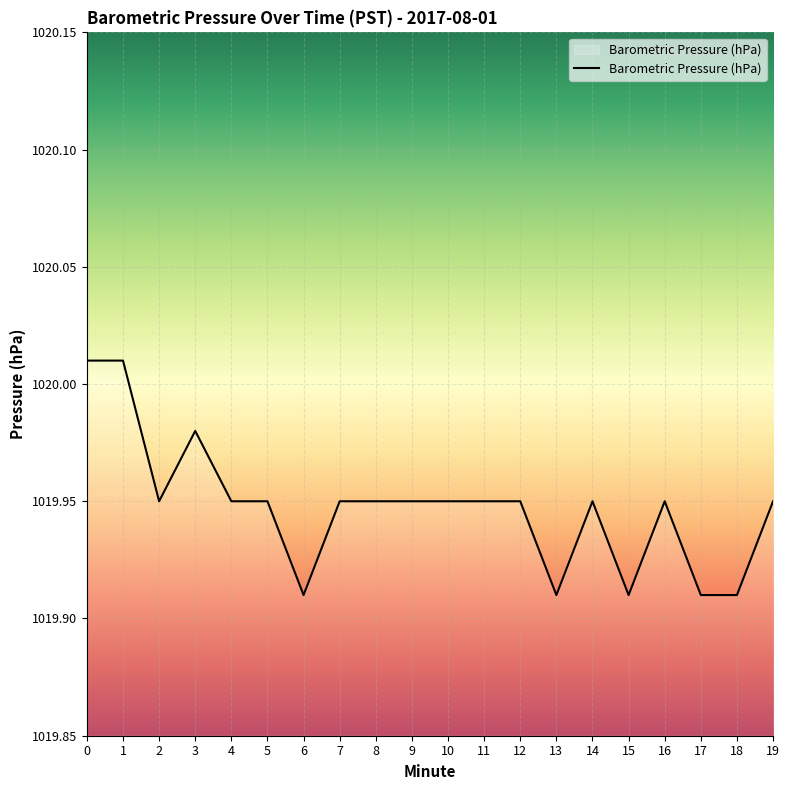

Is it true that the value at 3 is 378.2?

False